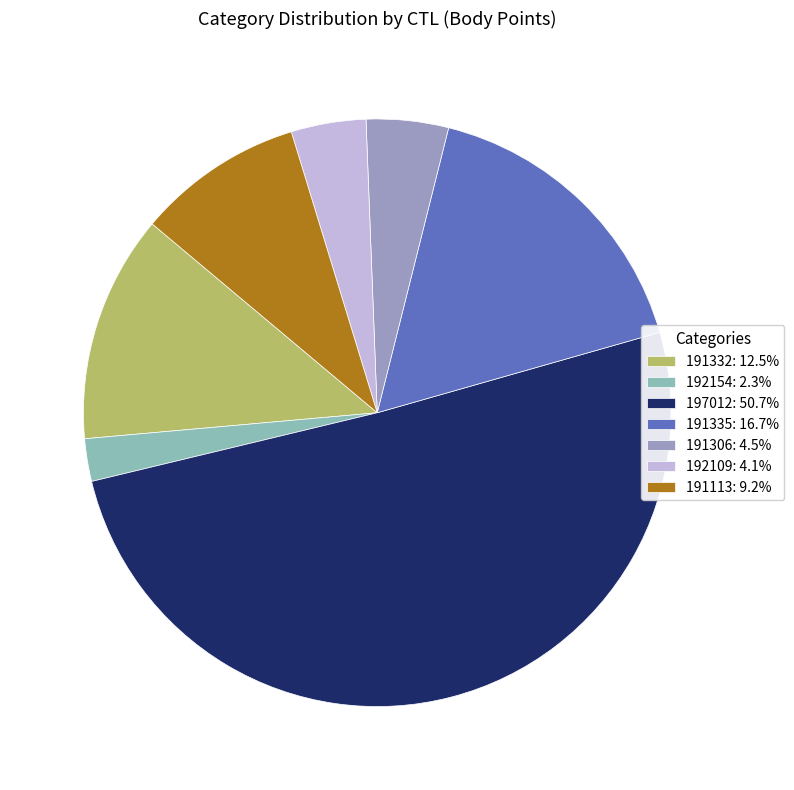

Combined, do 197012: 50.7% and 191332: 12.5% account for over 50%?

Yes